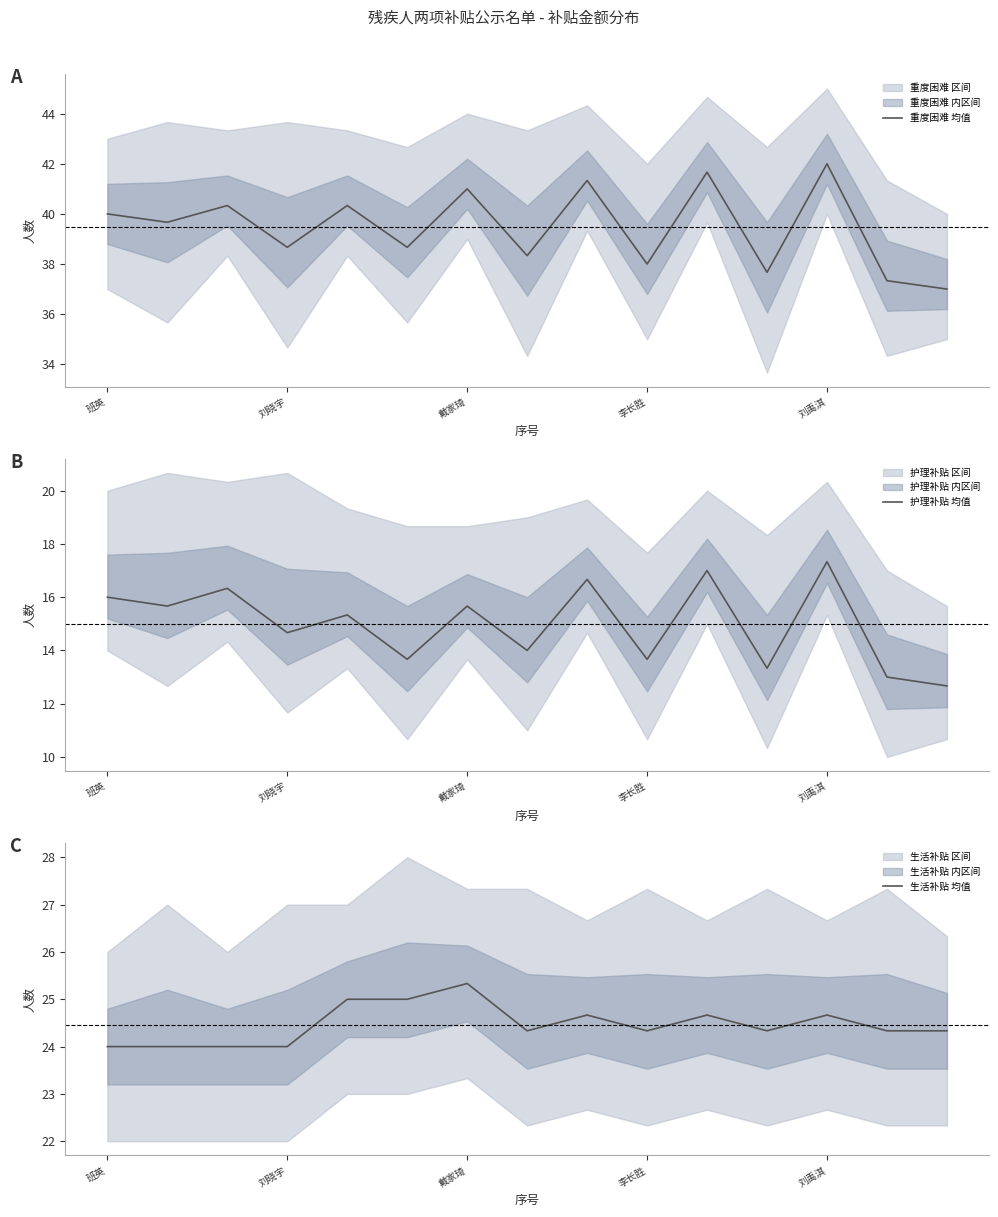

Where does the 重度困难 均值 series first go above 39?

班英